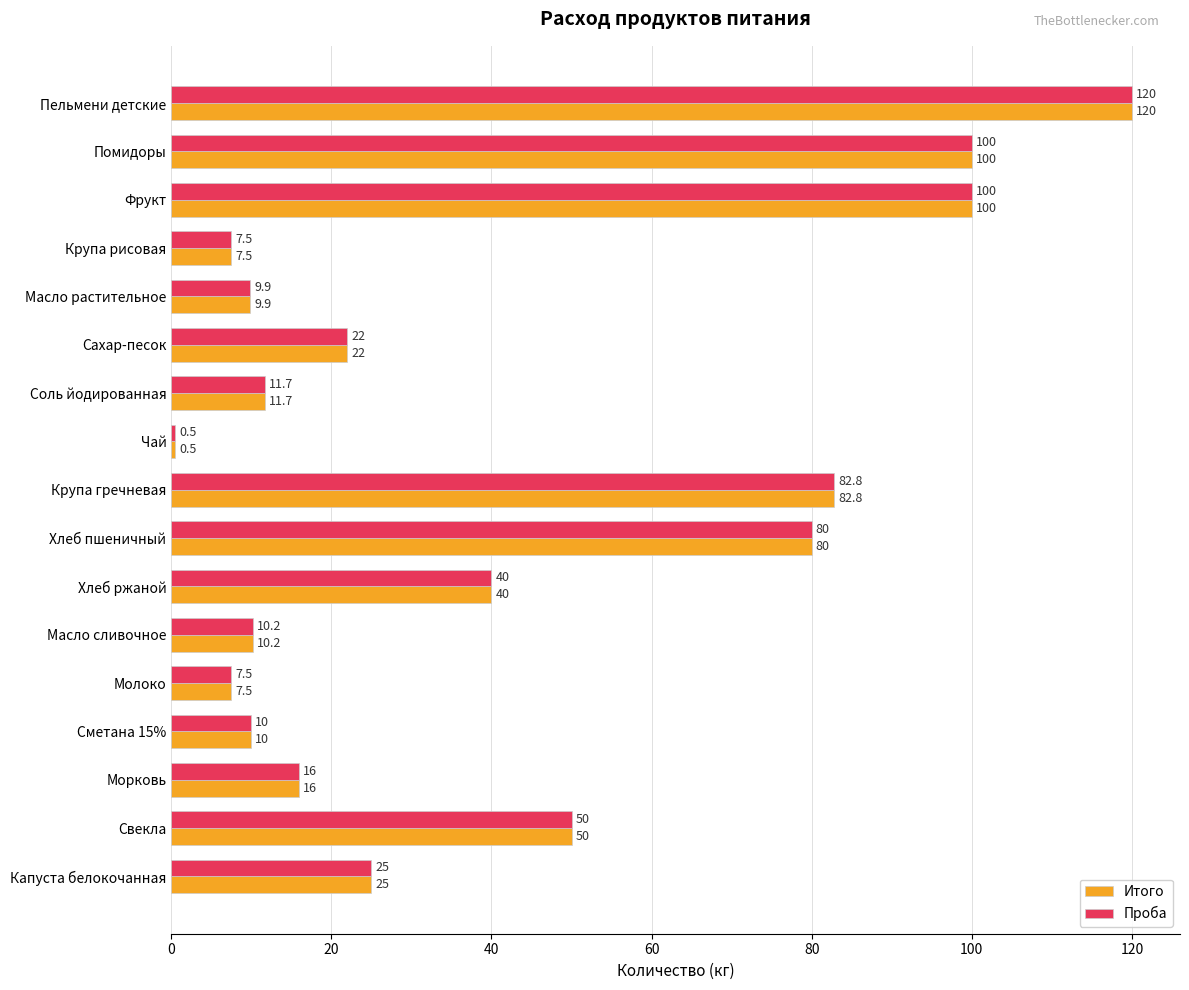

At which category is the sum across all series the highest?

Пельмени детские